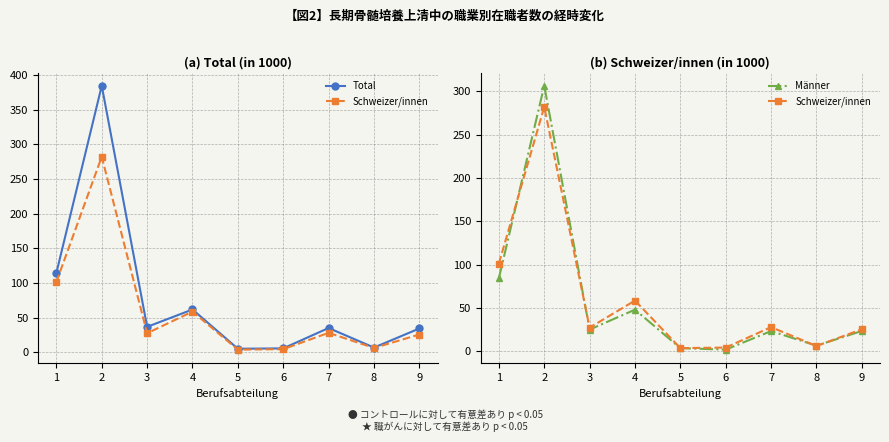

How many interior local valleys does the Total series have?

3